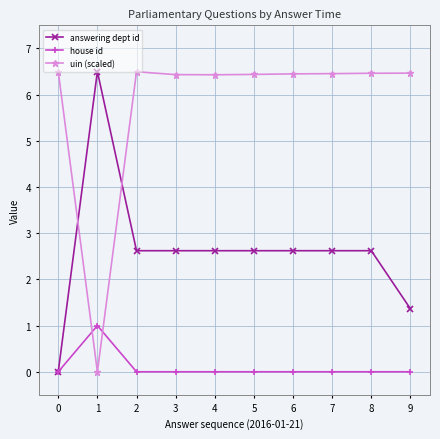

Rank the series at 5 from highest to lowest value.

uin (scaled), answering dept id, house id